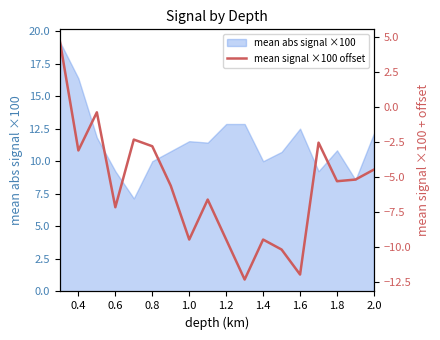

What is the lowest value of the mean abs signal ×100 series?

7.1